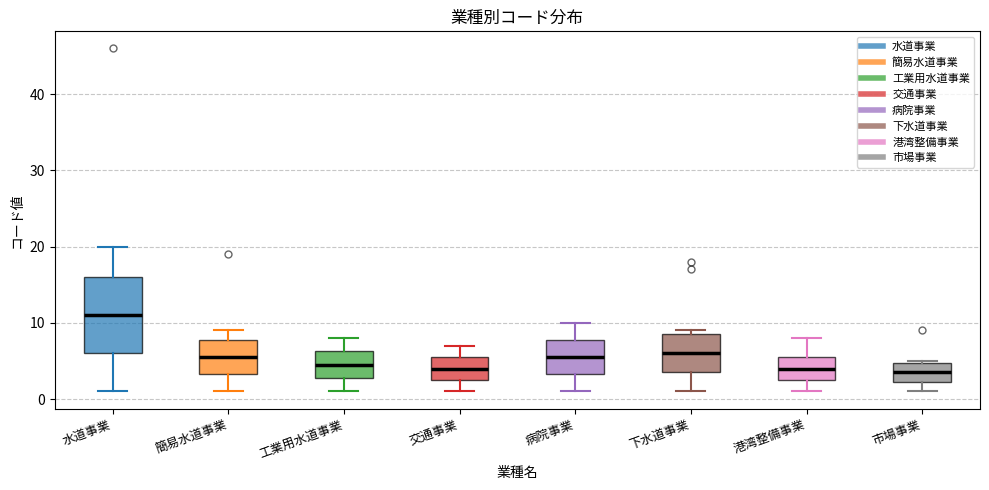

Reading left to right, transcribe this box plot: for each box, give where its median line is, the range the box spans, and where its two whiskers end, as read against the y-axis. The values are not printed on the chart, so give them approximately, as read against the axis.

水道事業: median 11, box 6 to 16, whiskers 1 to 20
簡易水道事業: median 6, box 3 to 8, whiskers 1 to 9
工業用水道事業: median 5, box 3 to 6, whiskers 1 to 8
交通事業: median 4, box 3 to 6, whiskers 1 to 7
病院事業: median 6, box 3 to 8, whiskers 1 to 10
下水道事業: median 6, box 4 to 9, whiskers 1 to 9 (just above the box's upper edge)
港湾整備事業: median 4, box 3 to 6, whiskers 1 to 8
市場事業: median 4, box 2 to 5, whiskers 1 to 5